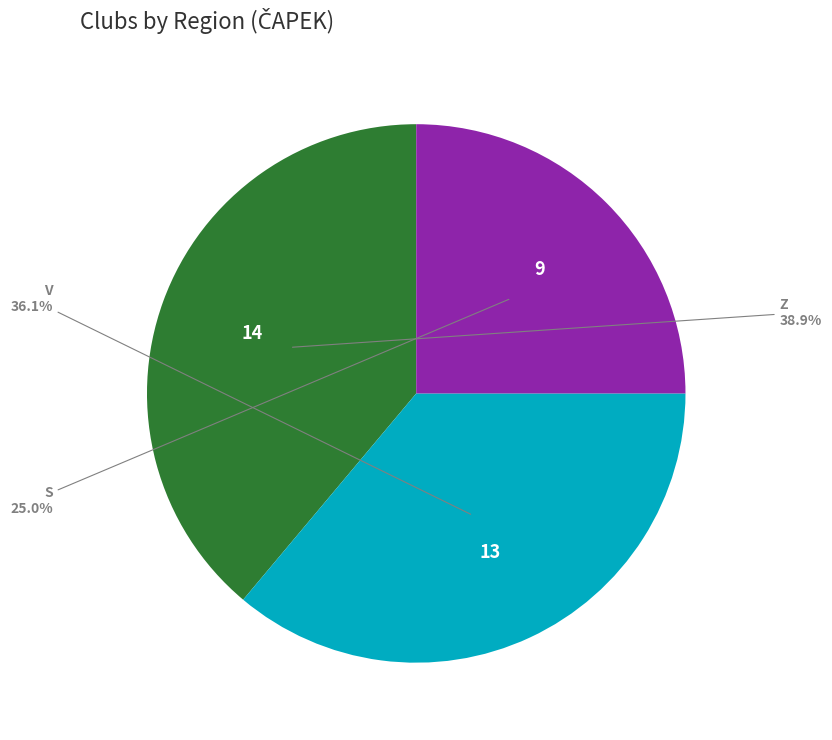

Does any single category account for the majority?

No